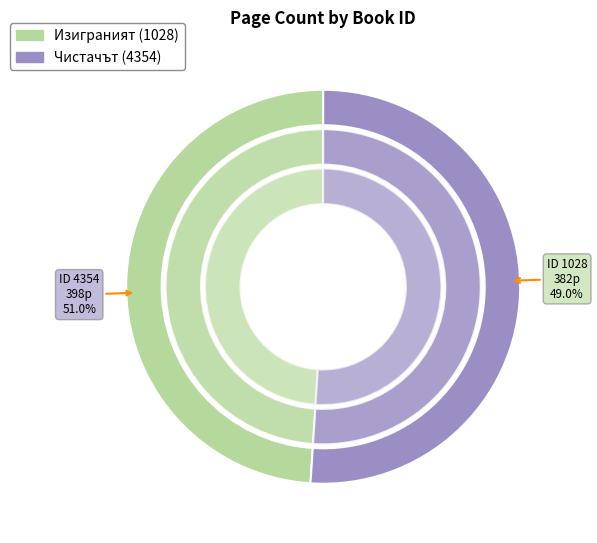

Is there a majority slice in this chart?

Yes